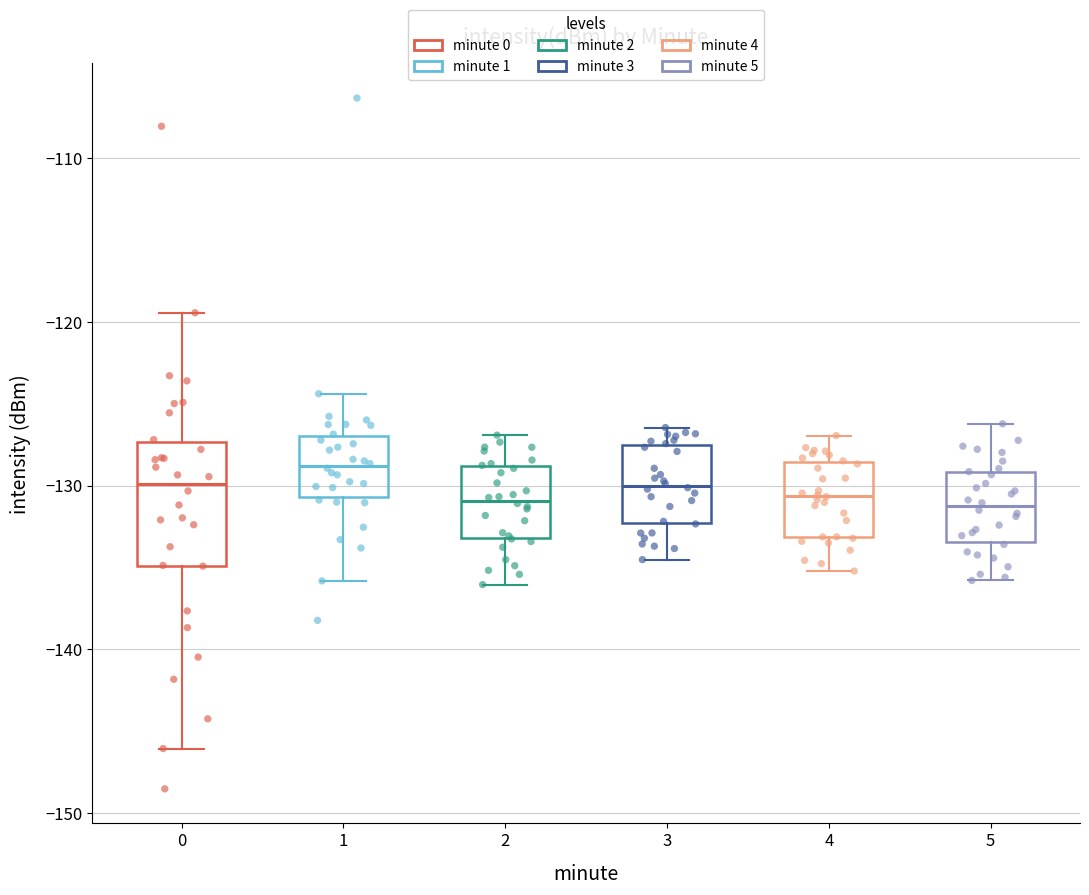

Which box's median line is the highest?

1